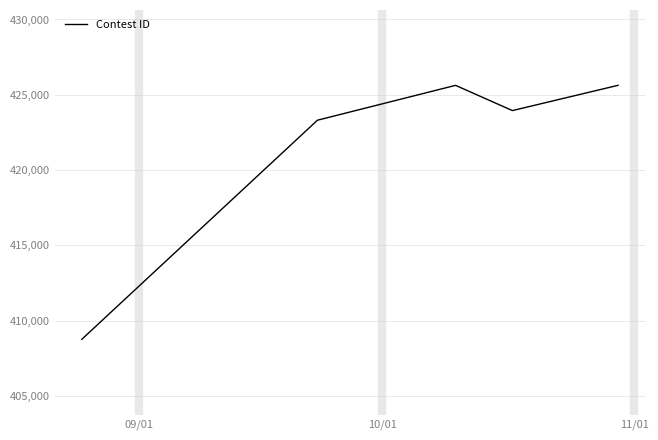

What is the average value?

421458